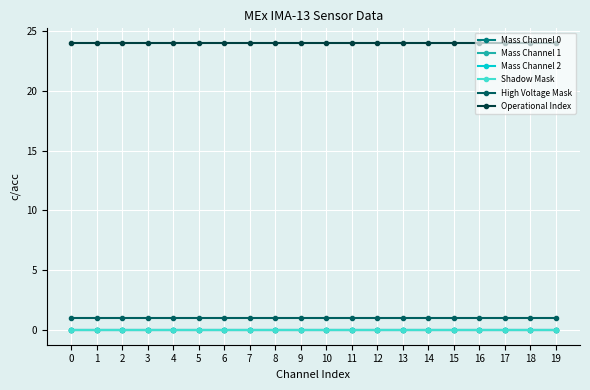

Does the chart have visible grid lines?

Yes